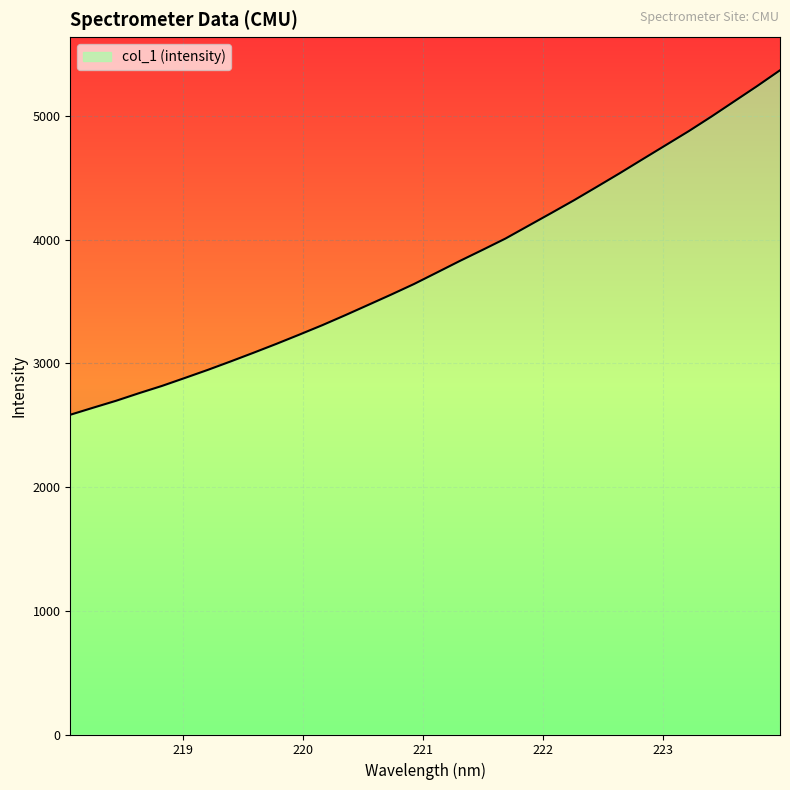

True or false: the data shows 3640.4 at 220.9264.

True